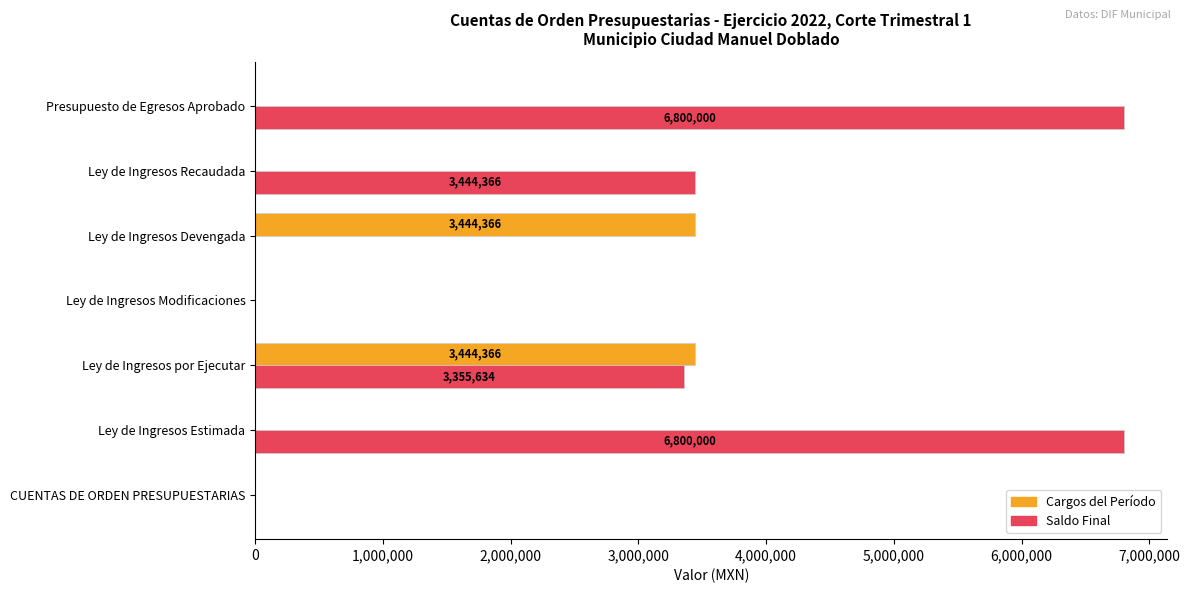

The Cargos del Período series shows 0.0 at CUENTAS DE ORDEN PRESUPUESTARIAS. True or false?

True